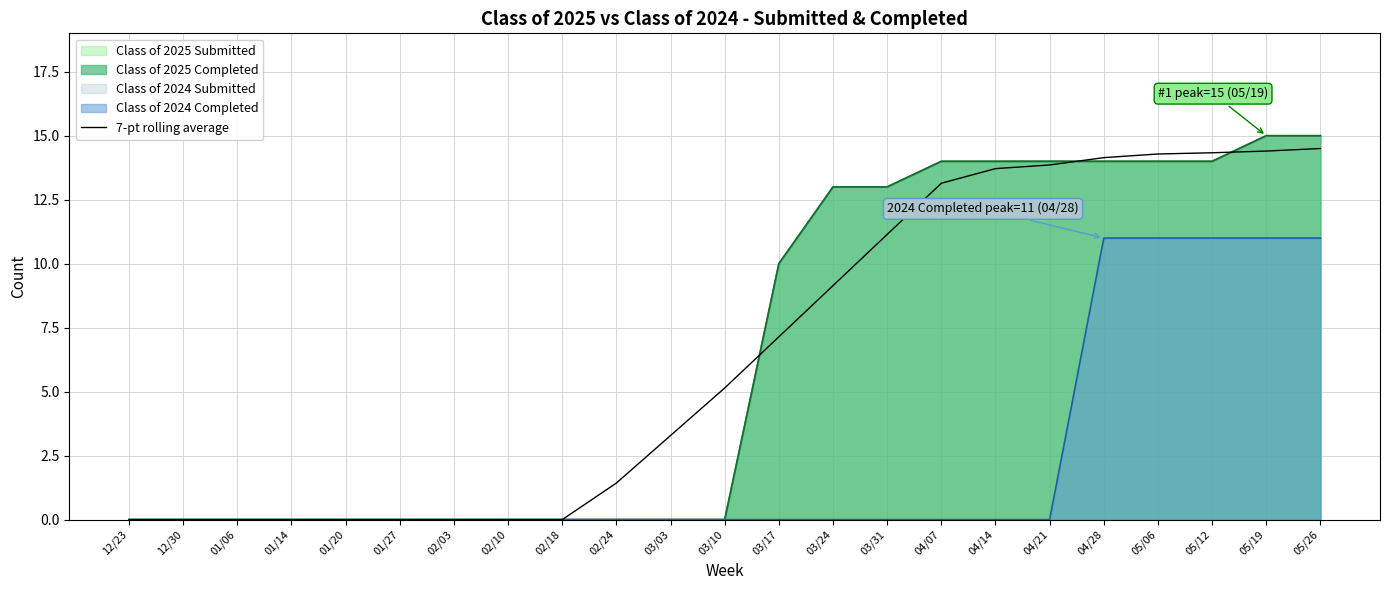

Does the chart have visible grid lines?

Yes